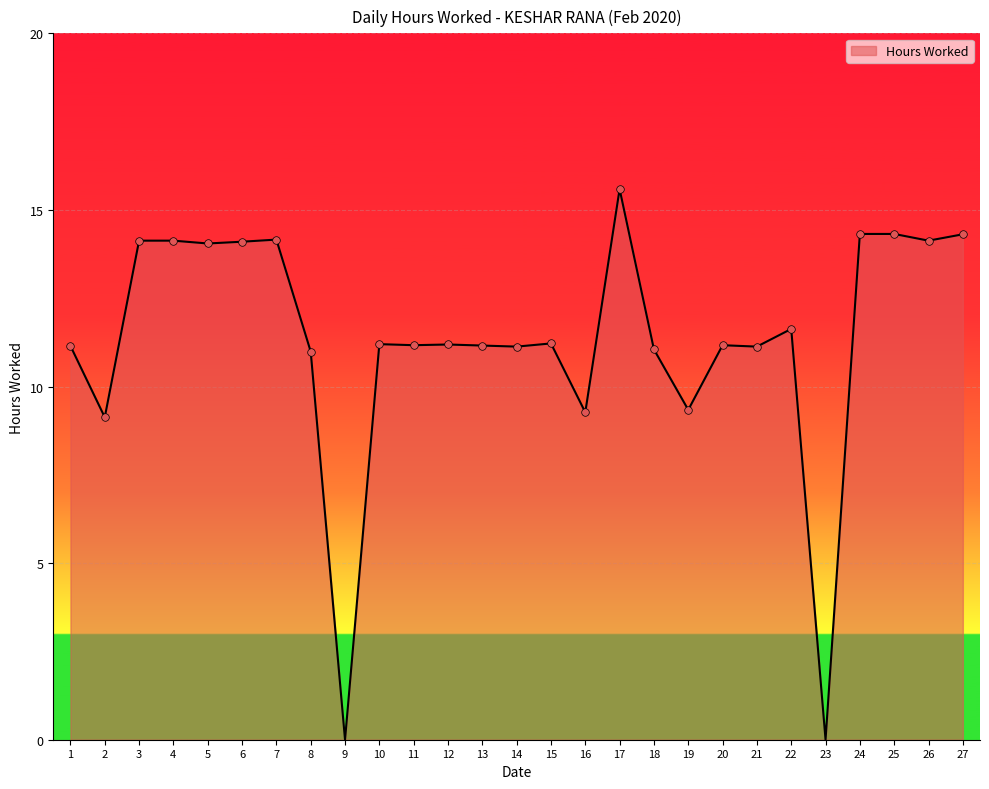

Approximately how many times larger is the value at 7 compared to 8?

1.3